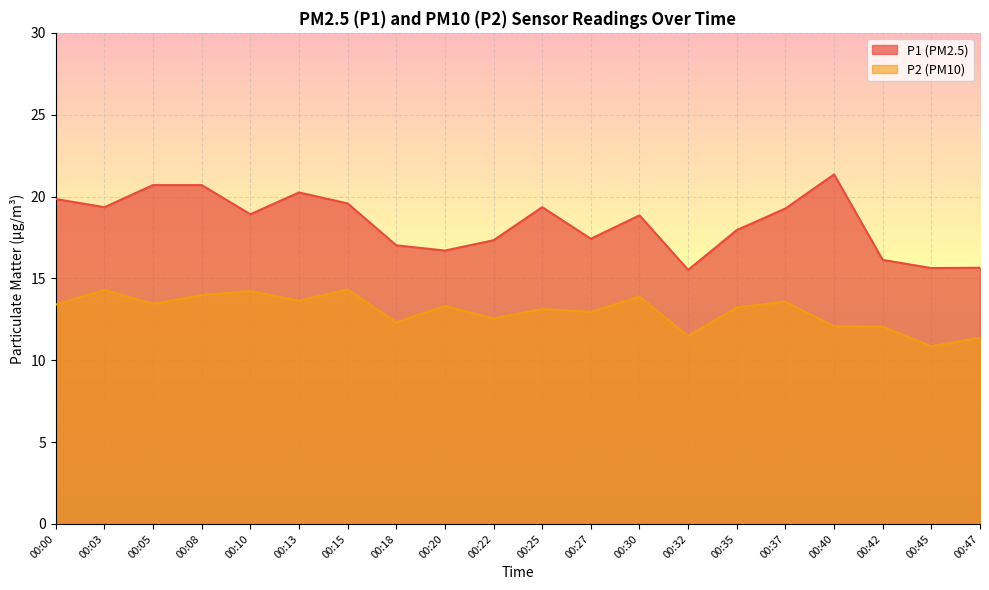

What are all the series names shown in the legend?

P1 (PM2.5), P2 (PM10)